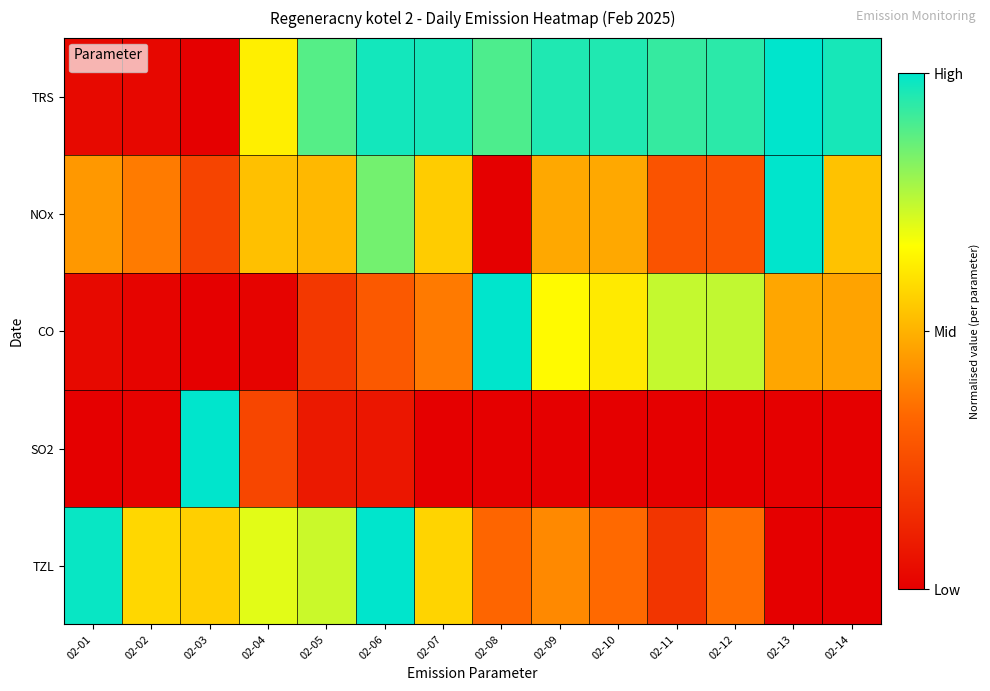

What is the sum of all values?

10.2